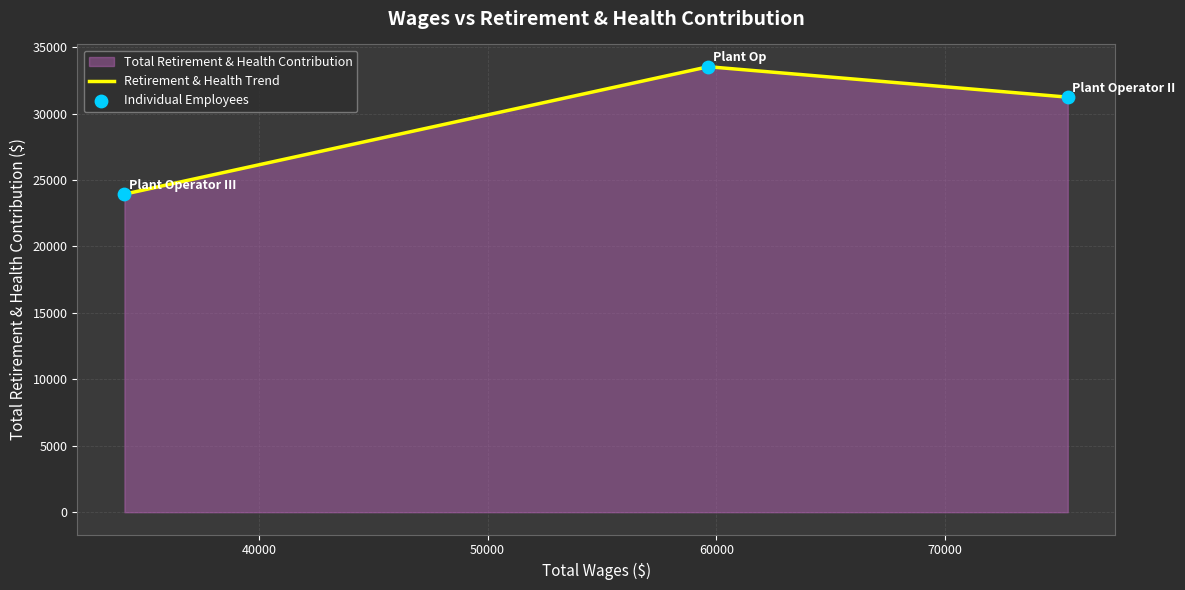

What is the change in value from Plant Operator II to Plant Op?

+2290